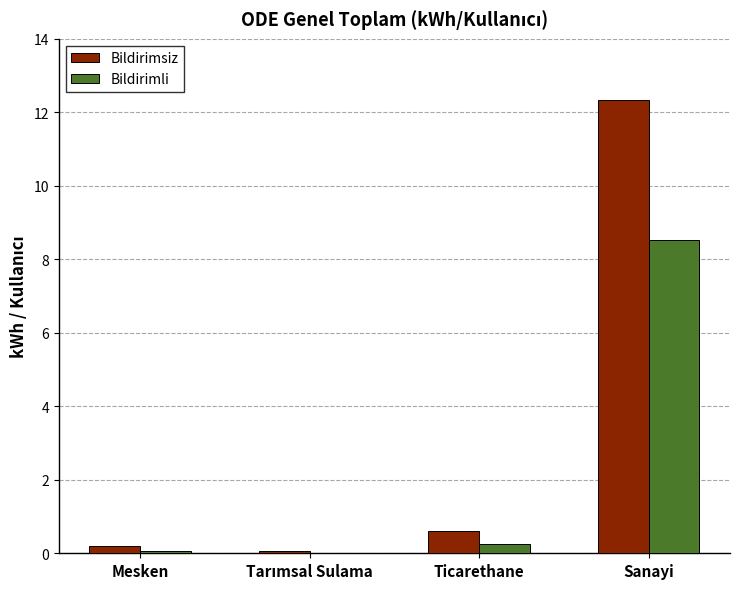

The value of Bildirimsiz at Ticarethane is 0.6. True or false?

True